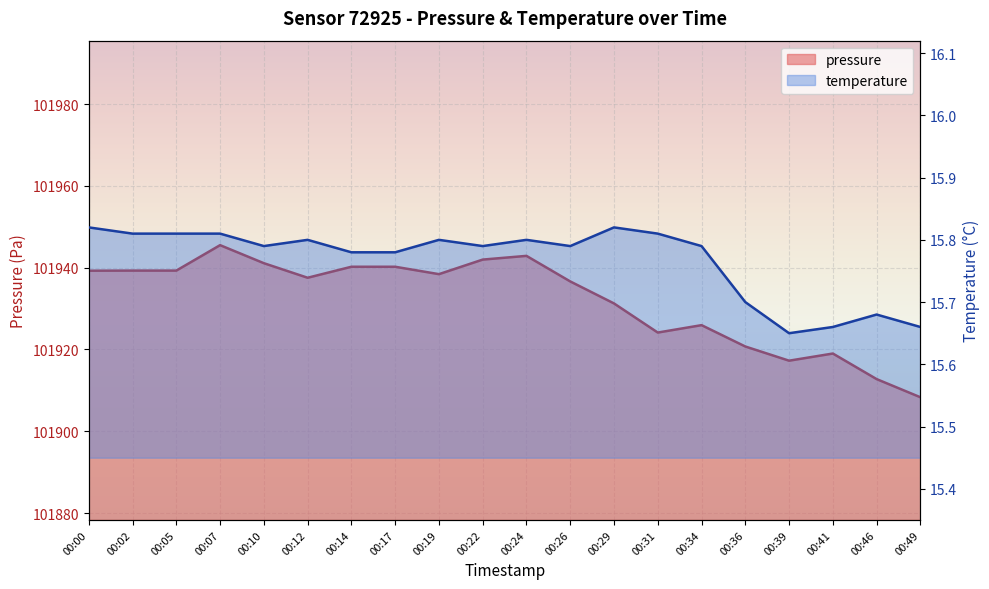

At which category is the sum across all series the highest?

00:07